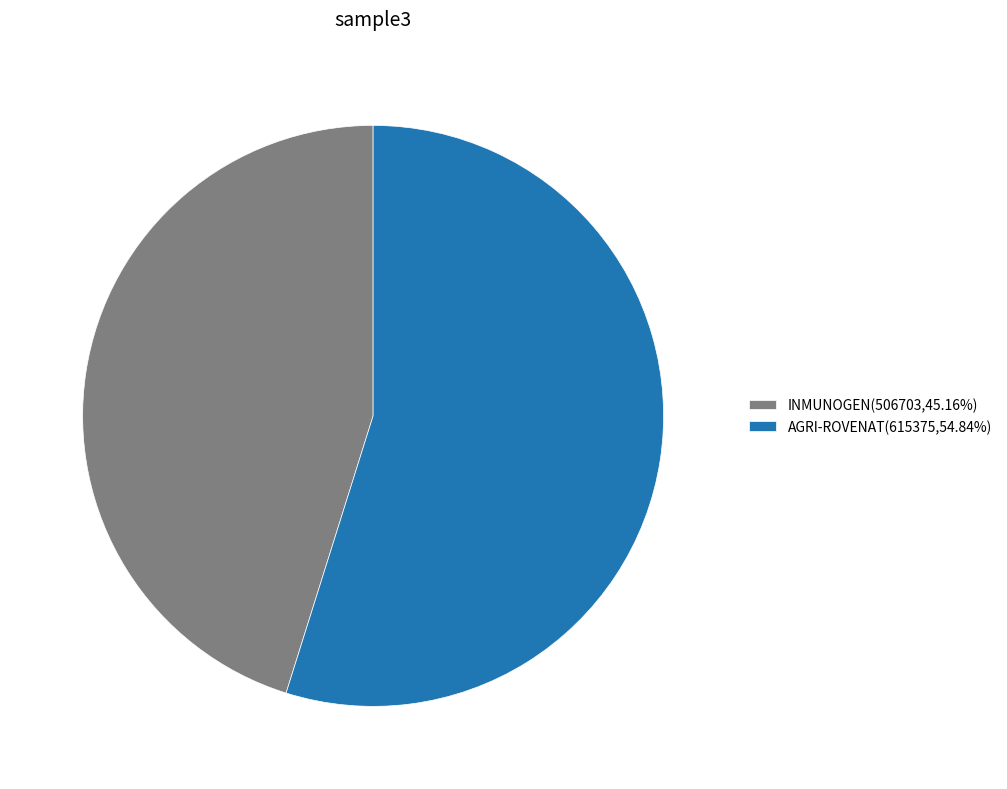

What is the majority slice?

AGRI-ROVENAT